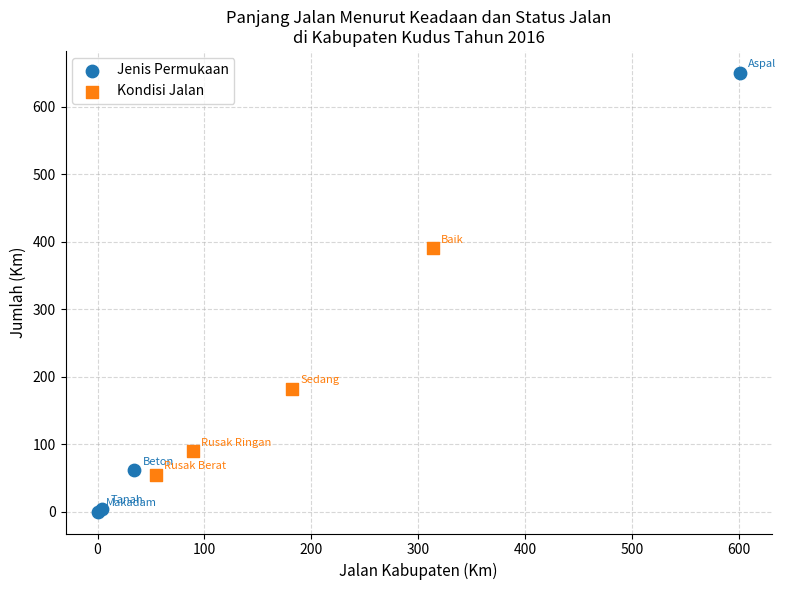

Which series contains the lowest Y value?

Jenis Permukaan